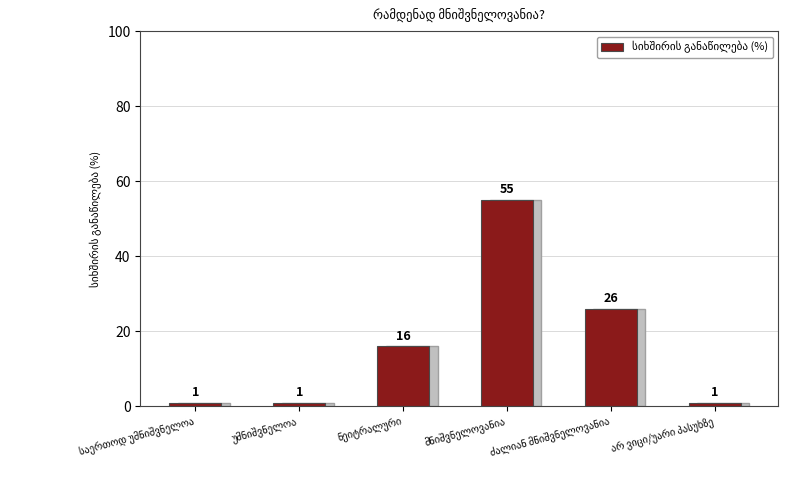

Is it true that the value at არ ვიცი/უარი პასუხზე is 1?

True